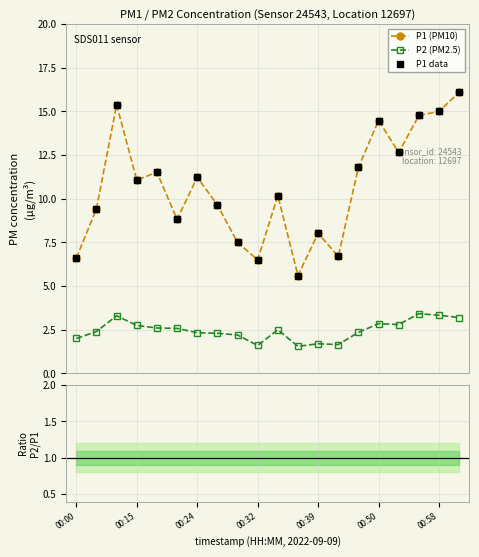

What is the minimum value for P2 (PM2.5)?

1.6